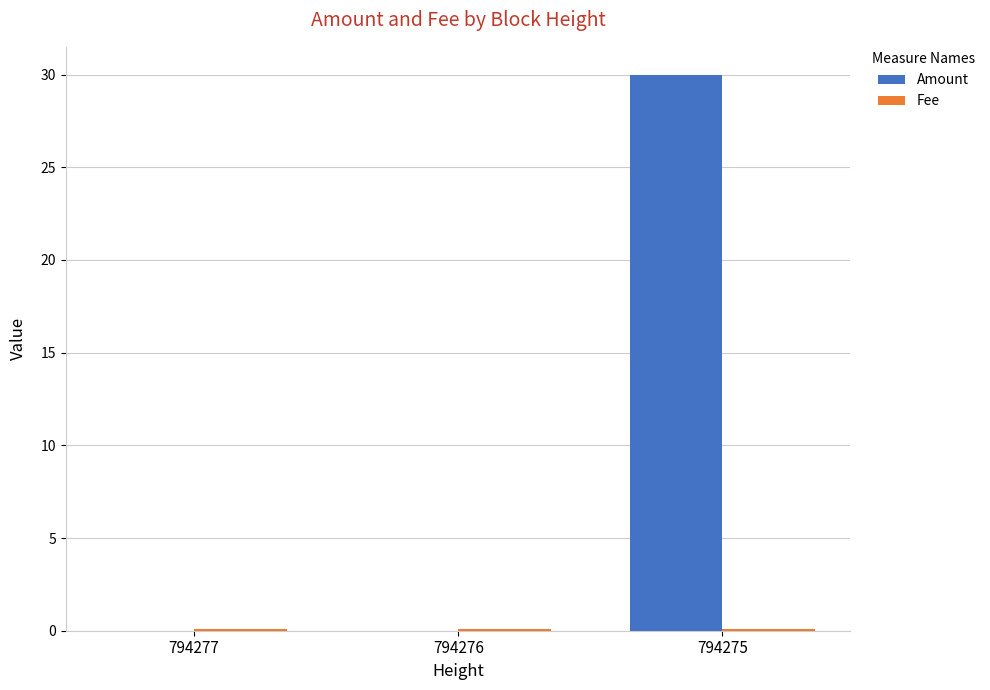

Between 794276 and 794275, which series saw the biggest shift?

Amount